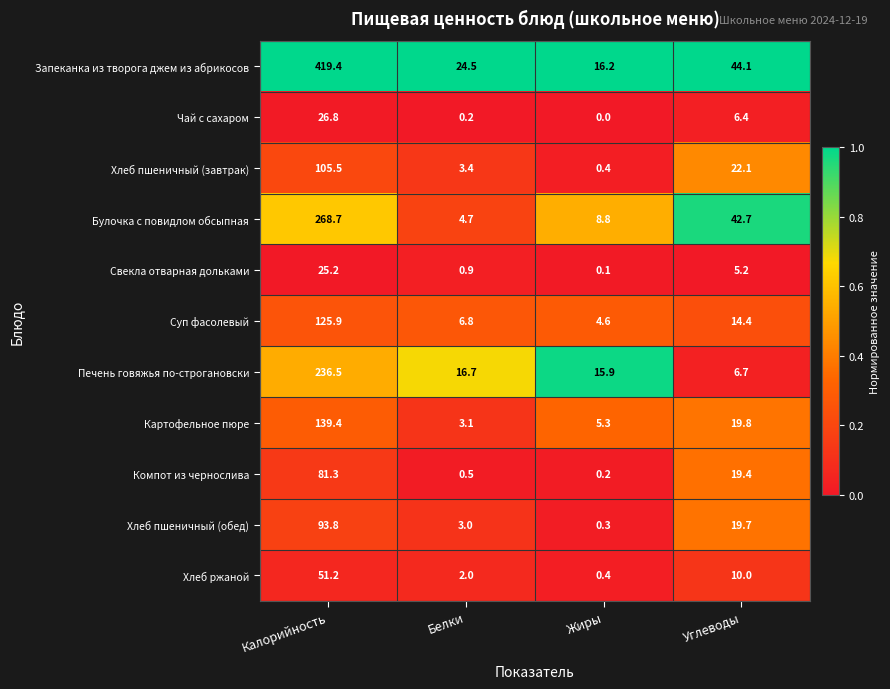

The Булочка с повидлом обсыпная series shows 42.7 at Углеводы. True or false?

True